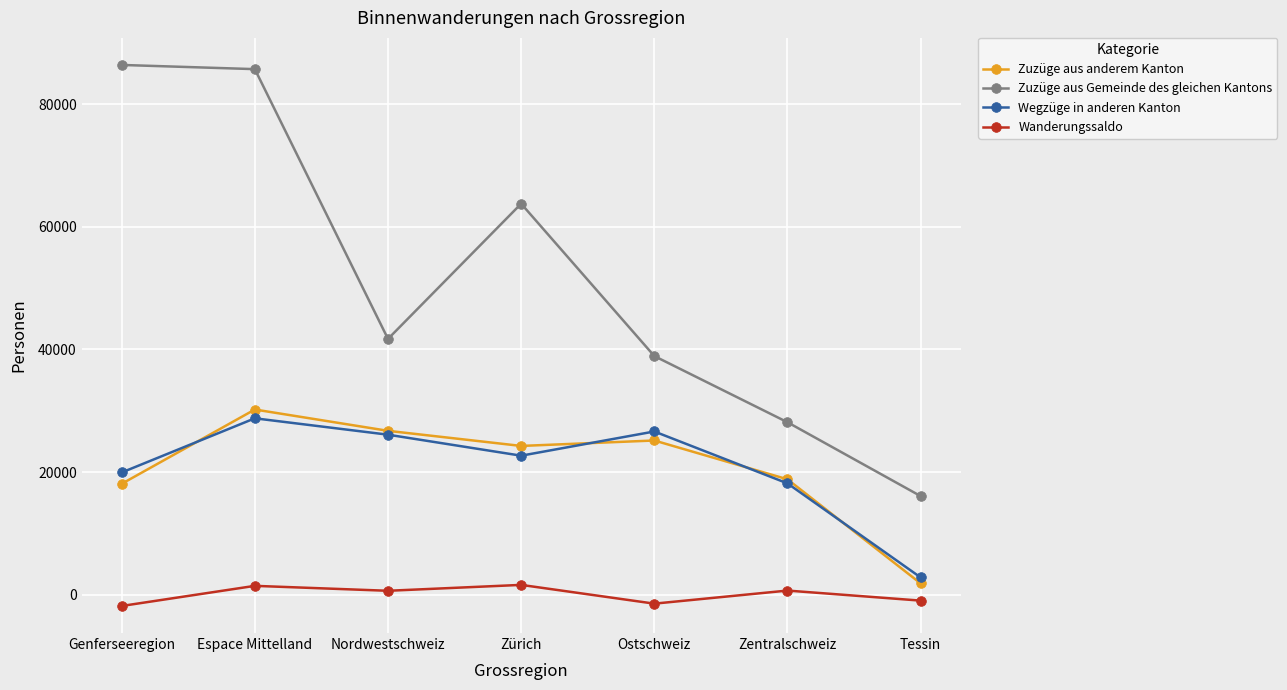

The Wanderungssaldo series shows -976 at Tessin. True or false?

True